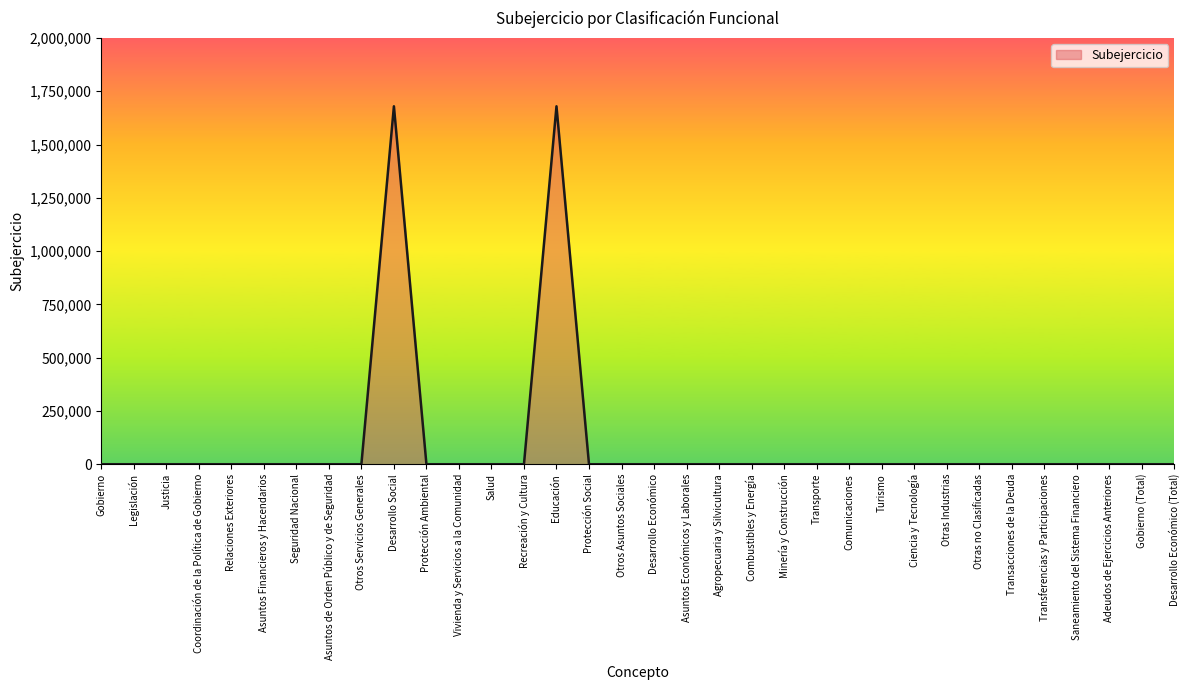

What is the maximum value shown in the chart?

1679423